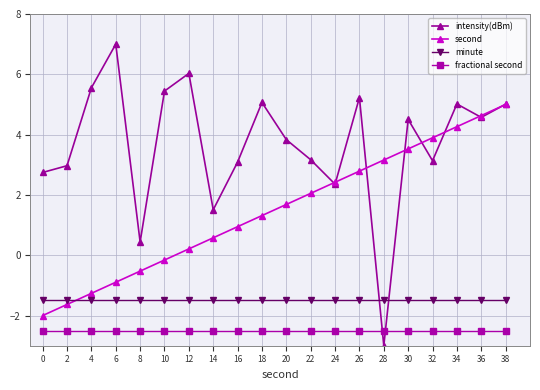

How many values in the intensity(dBm) series exceed 4?

10